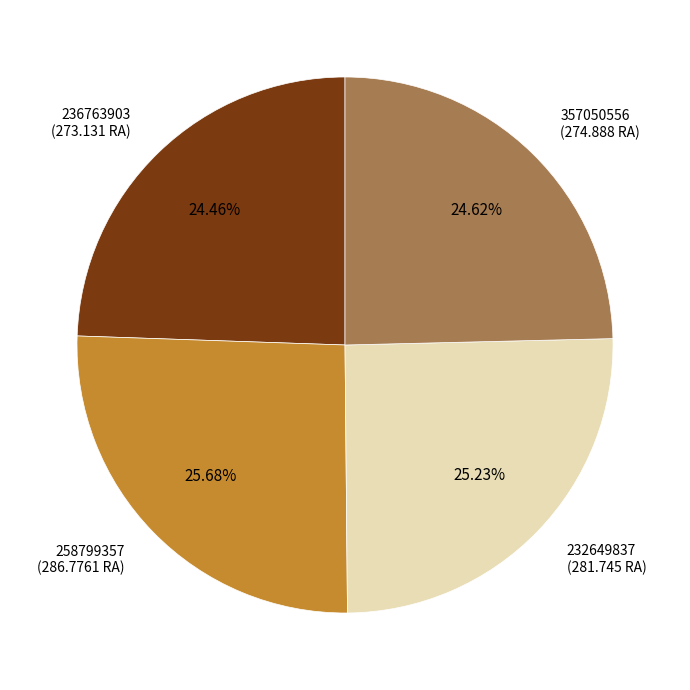

Does any single category account for the majority?

No